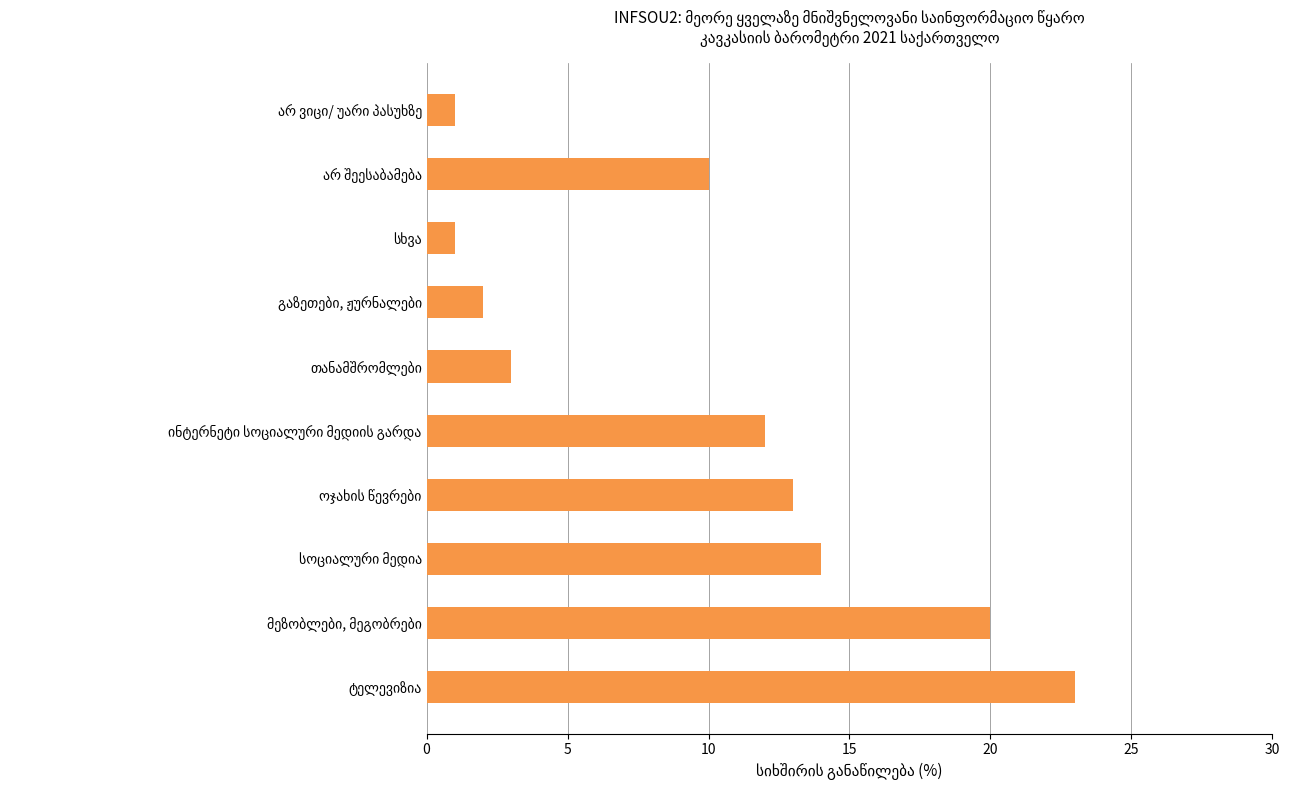

How many data points are less than 12?

5